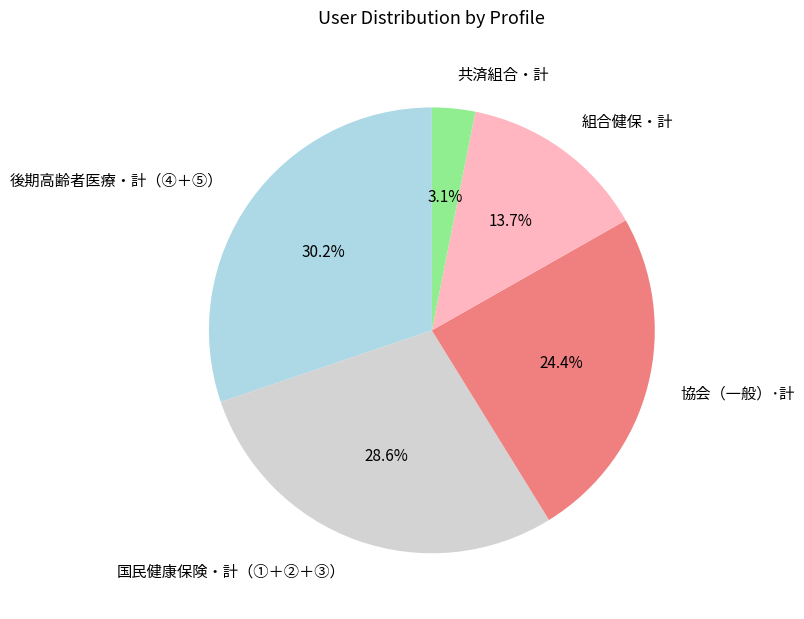

To the nearest percent, what is the combined percentage of 組合健保・計 and 国民健康保険・計（①＋②＋③）?

42%